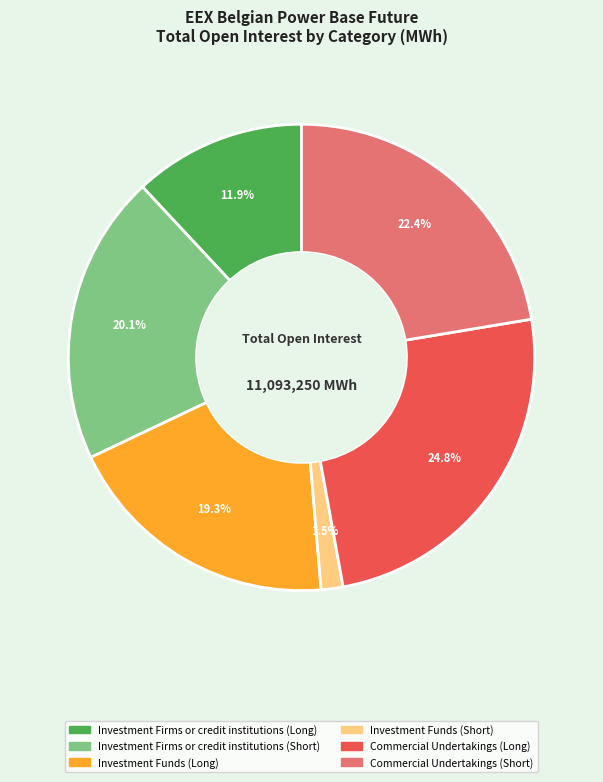

Combined, do Investment Firms or credit institutions (Long) and Investment Firms or credit institutions (Short) account for over 50%?

No